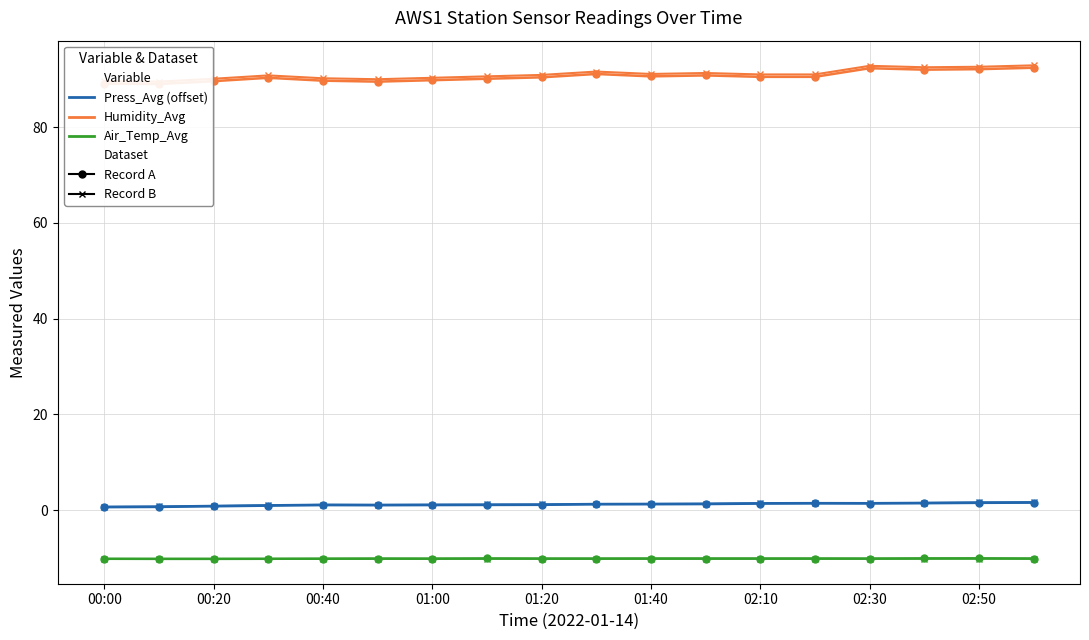

What is the total value across all series at 00:20?

79.5